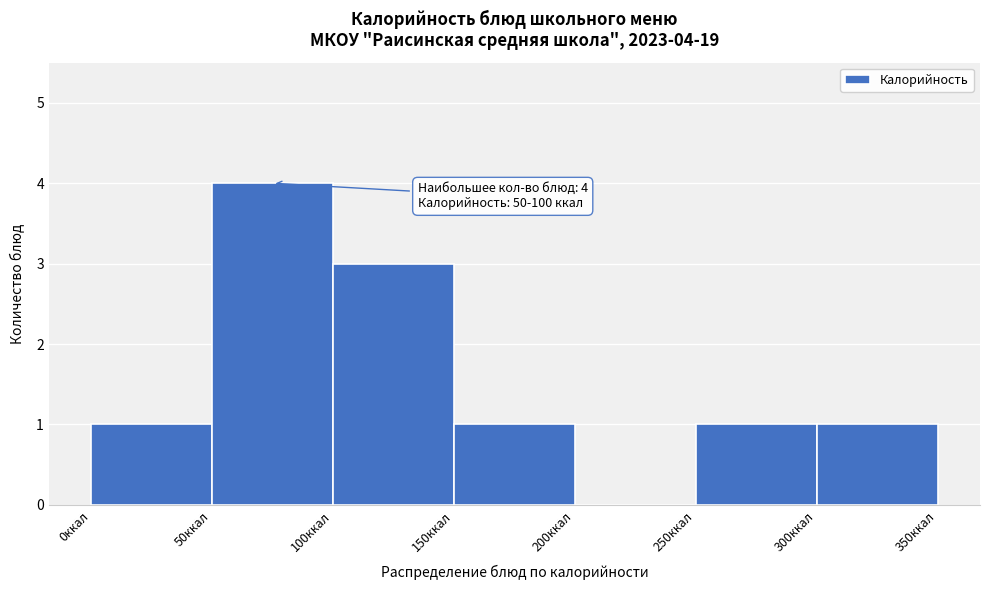

Over which range of the x-axis is the bar tallest?

50 to 100